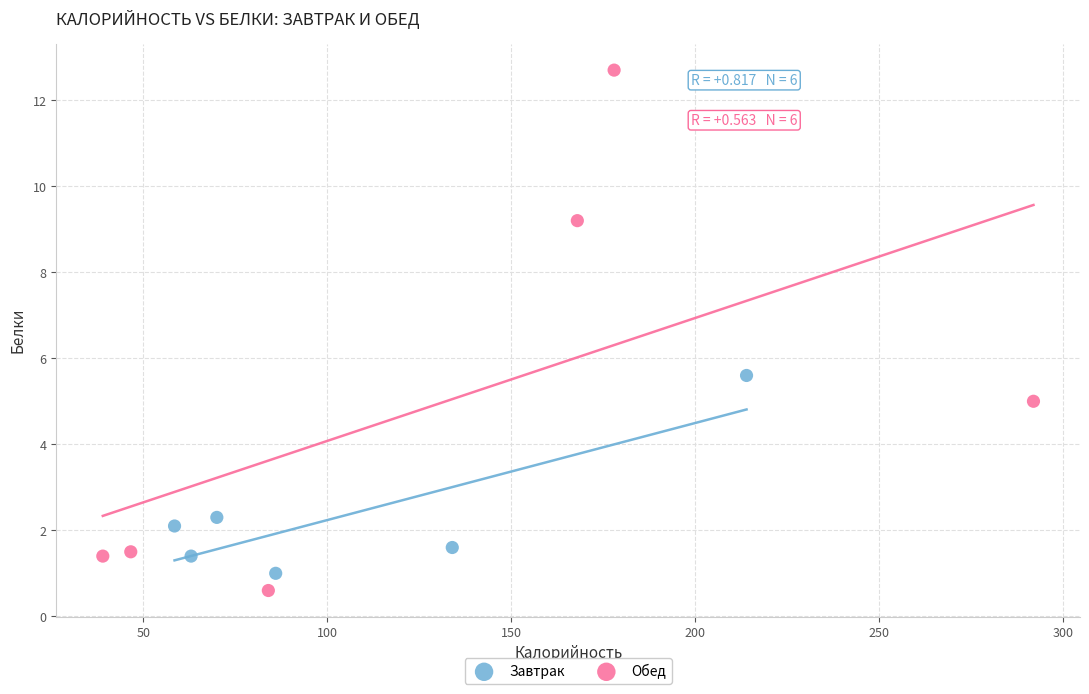

Which series reaches the minimum Y coordinate?

Обед